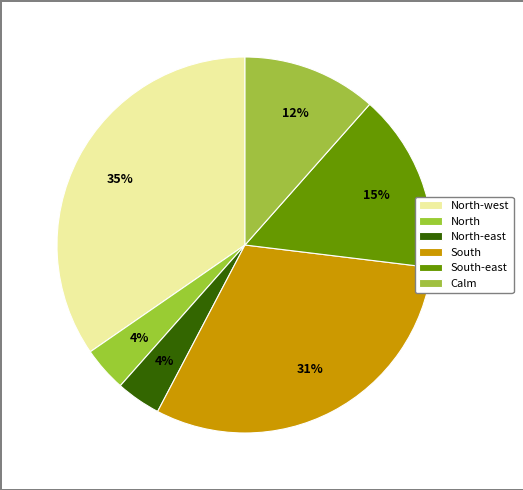

To the nearest percent, what is the difference between the largest and smallest slice percentages?

31%